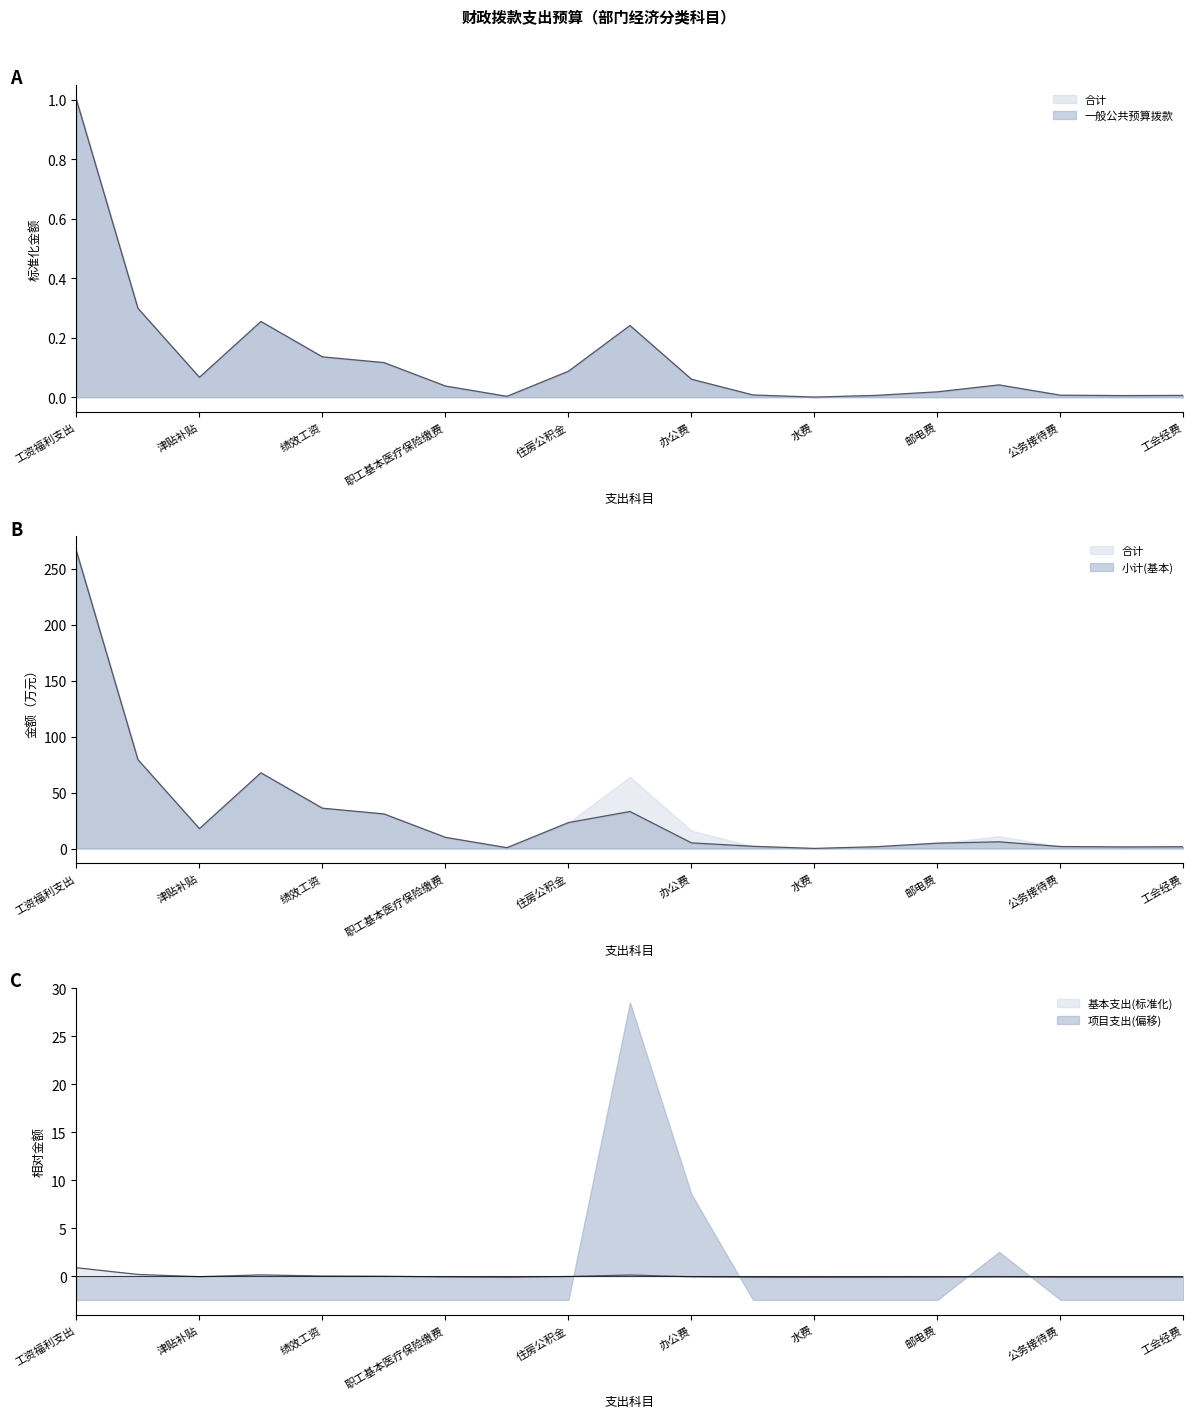

What is the difference between the maximum and second lowest values in the 合计 series?

1.0